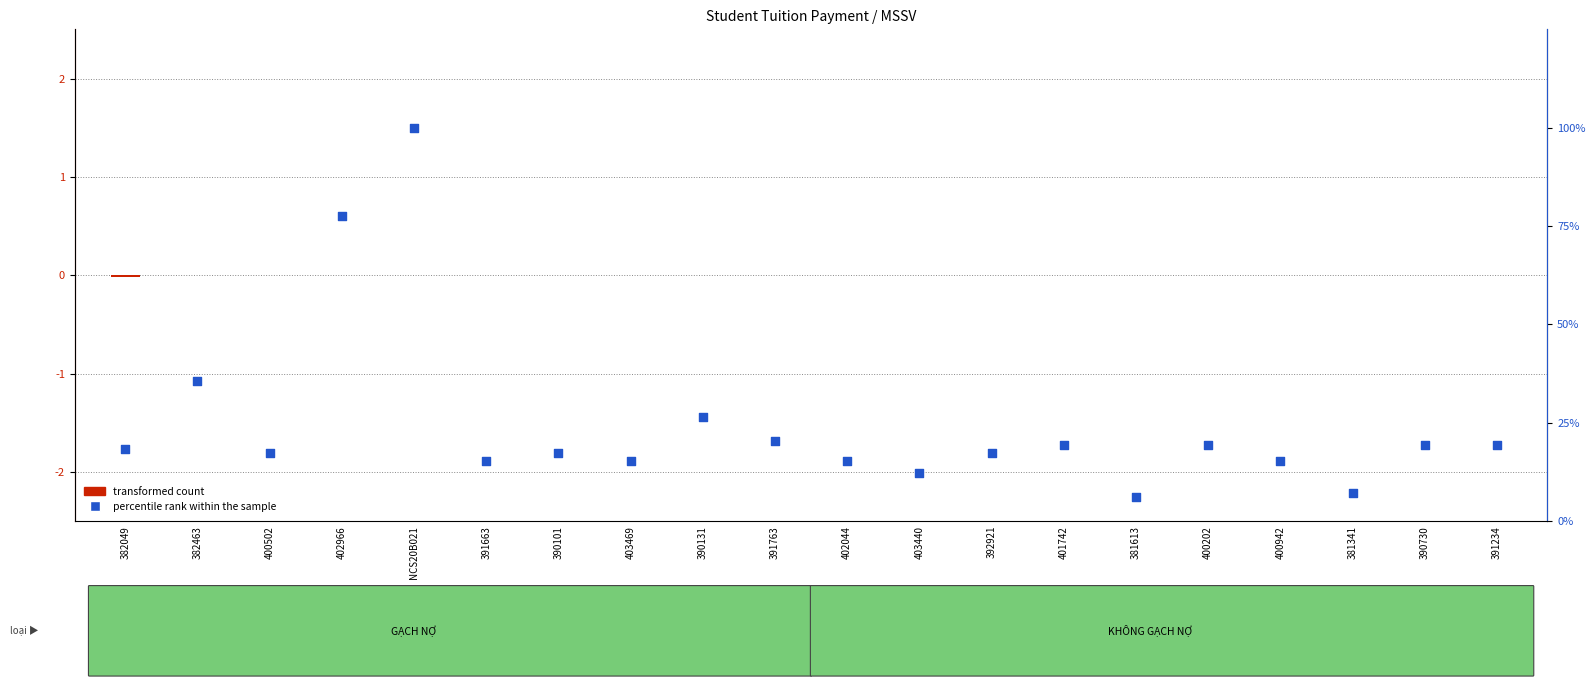

Which series has the largest total across all categories?

percentile rank within the sample